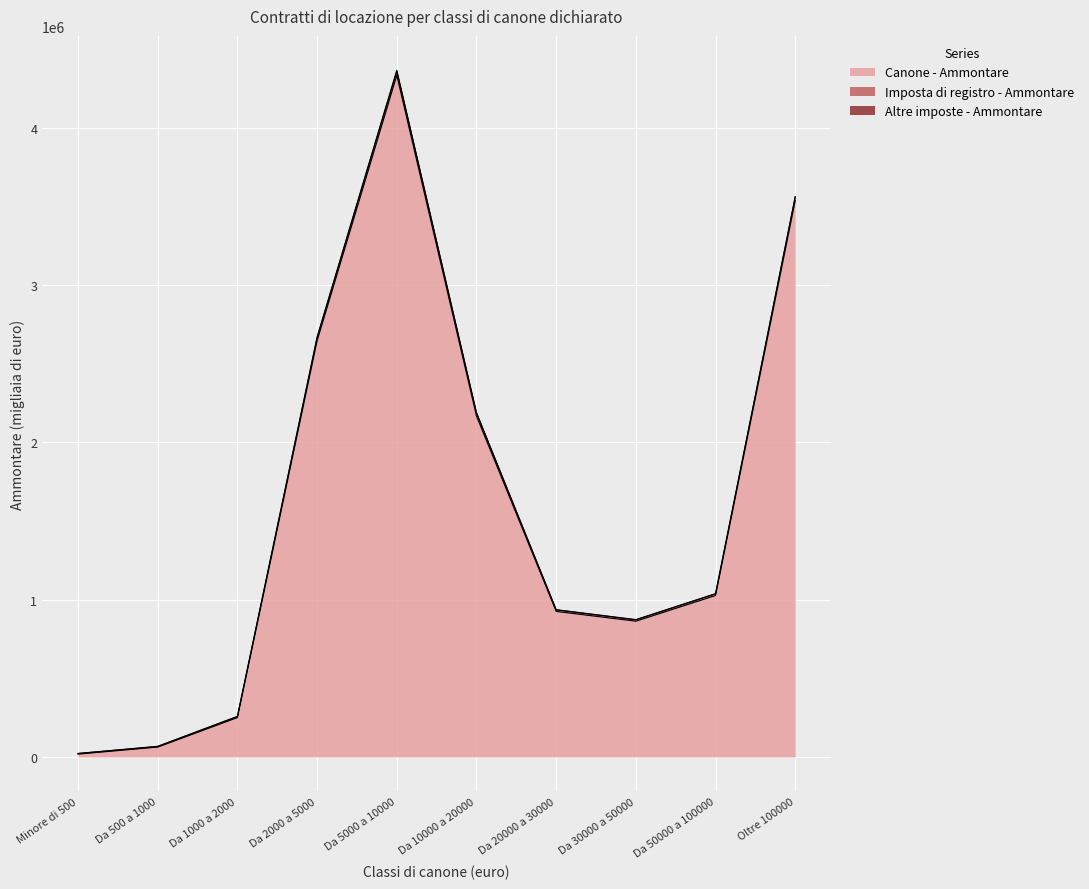

True or false: Imposta di registro - Ammontare and Canone - Ammontare cross at least once.

False